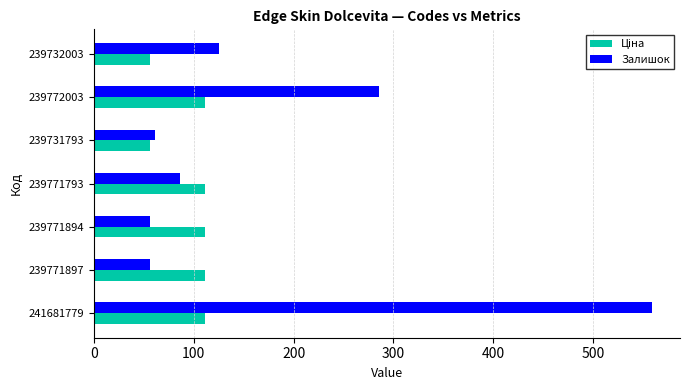

Which series has the largest total across all categories?

Залишок